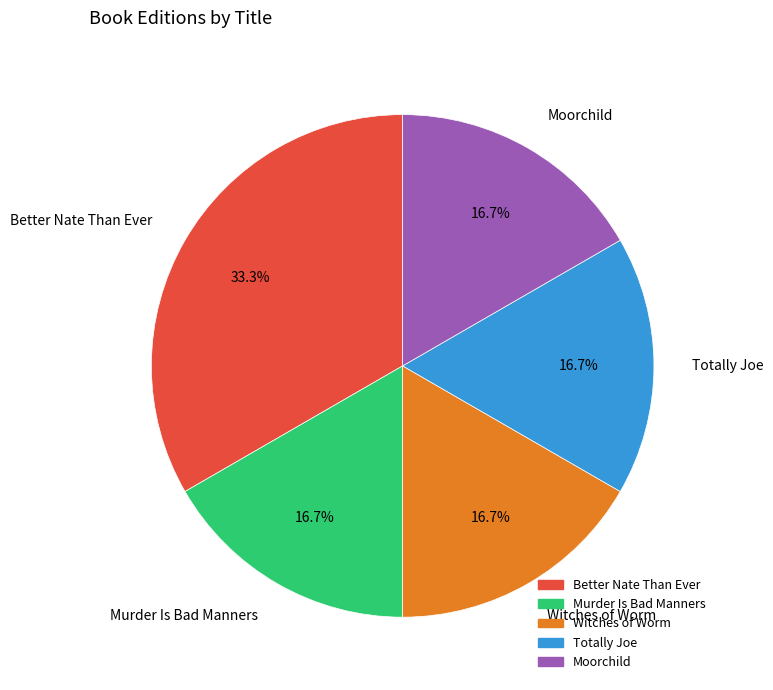

What portion of the pie excludes Better Nate Than Ever?

66.7%